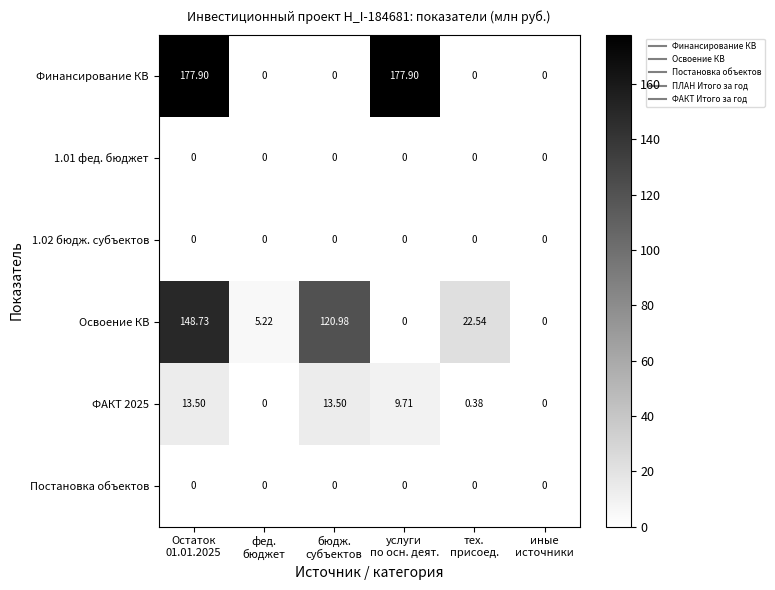

Which series has the largest range (max minus min)?

Финансирование КВ